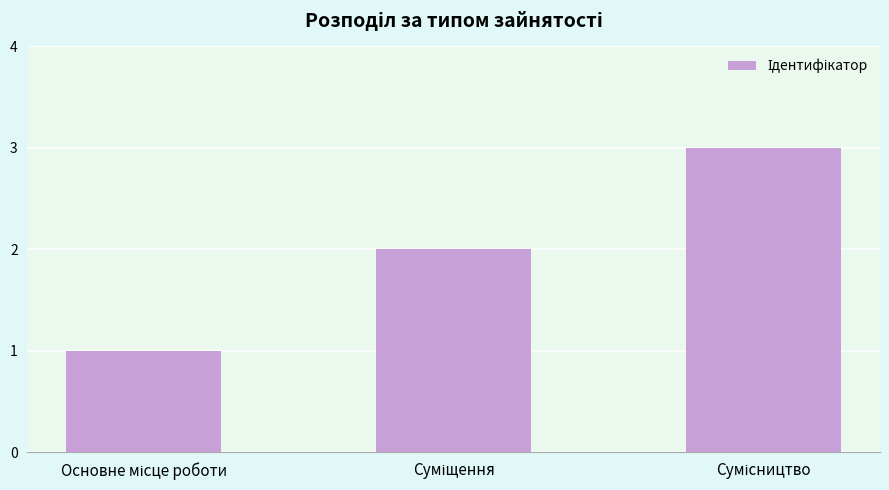

What is the greatest value displayed?

3